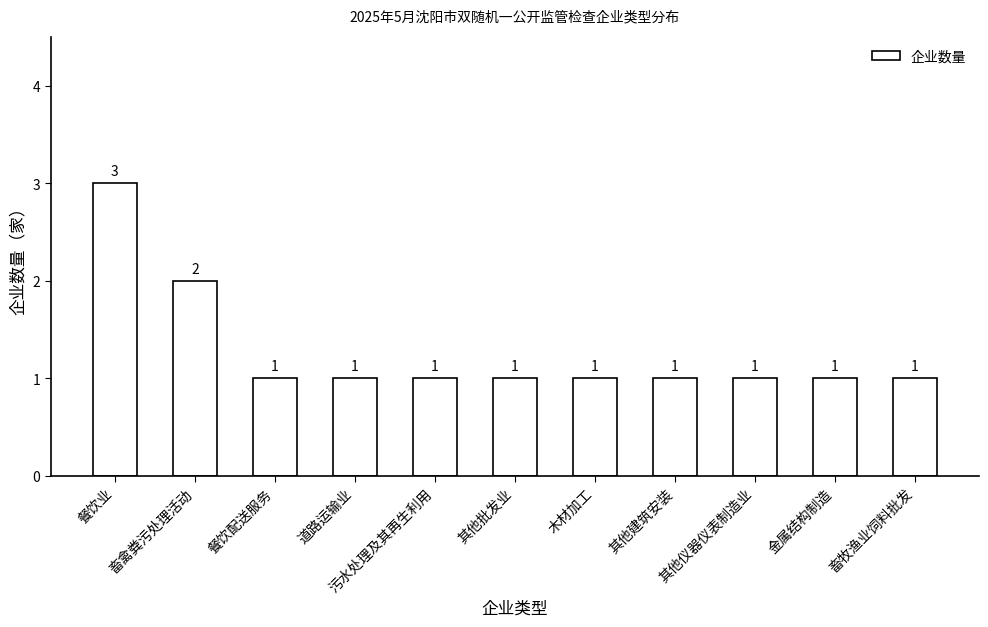

How many data points does each series have?

11